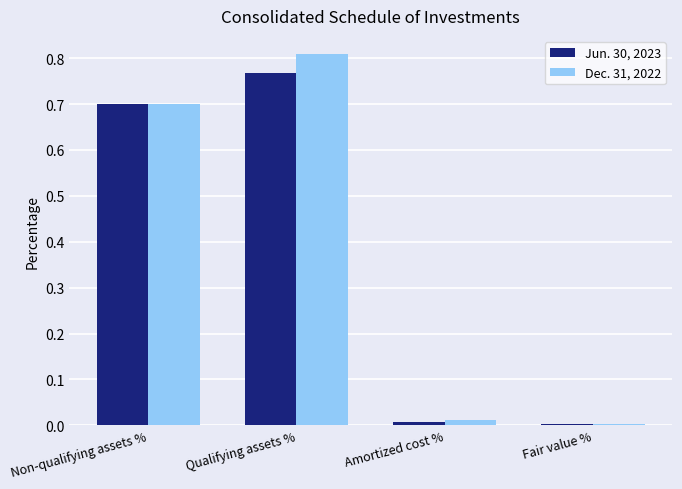

List the series in order of their peak value, lowest first.

Jun. 30, 2023, Dec. 31, 2022